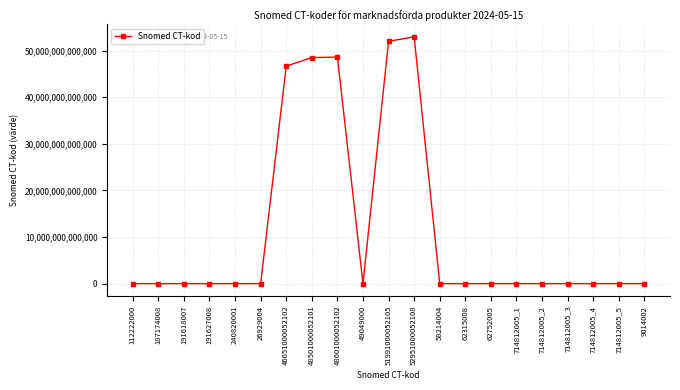

Does the chart have visible grid lines?

Yes